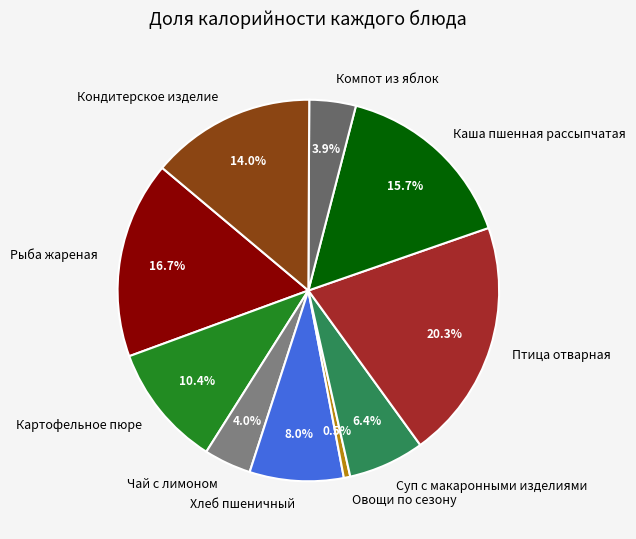

Combined, do Птица отварная and Овощи по сезону account for over 50%?

No